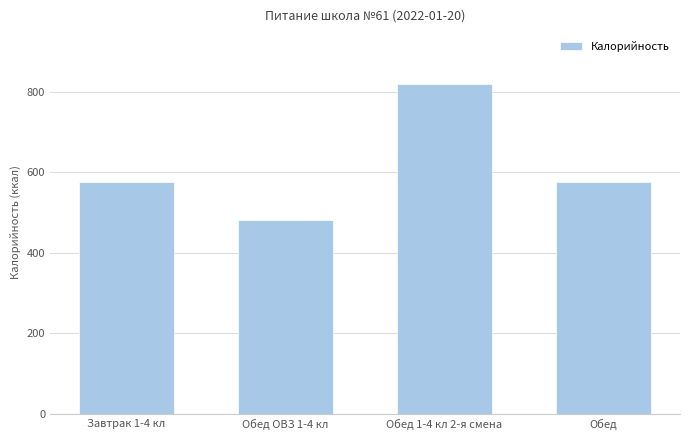

Between Завтрак 1-4 кл and Обед 1-4 кл 2-я смена, which is larger?

Обед 1-4 кл 2-я смена